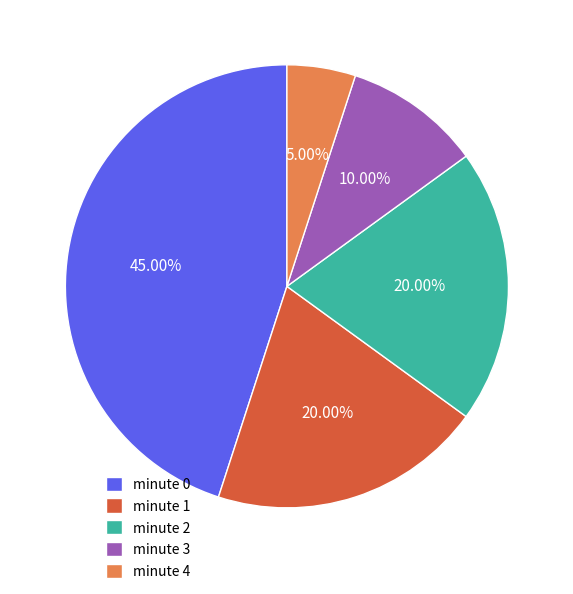

Combined, do minute 3 and minute 1 account for over 50%?

No